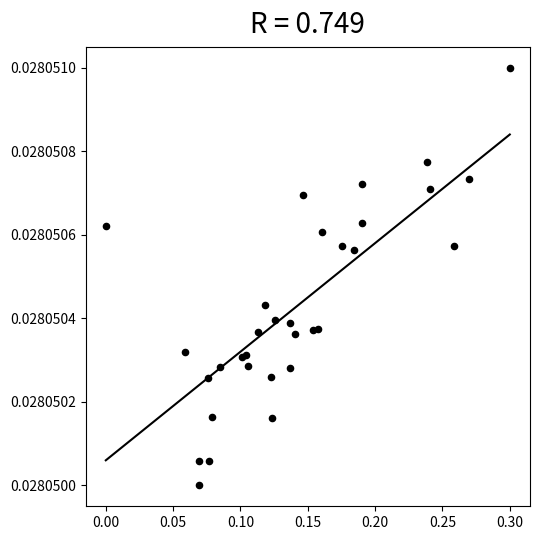

What is the range of X values (max minus min)?

0.3